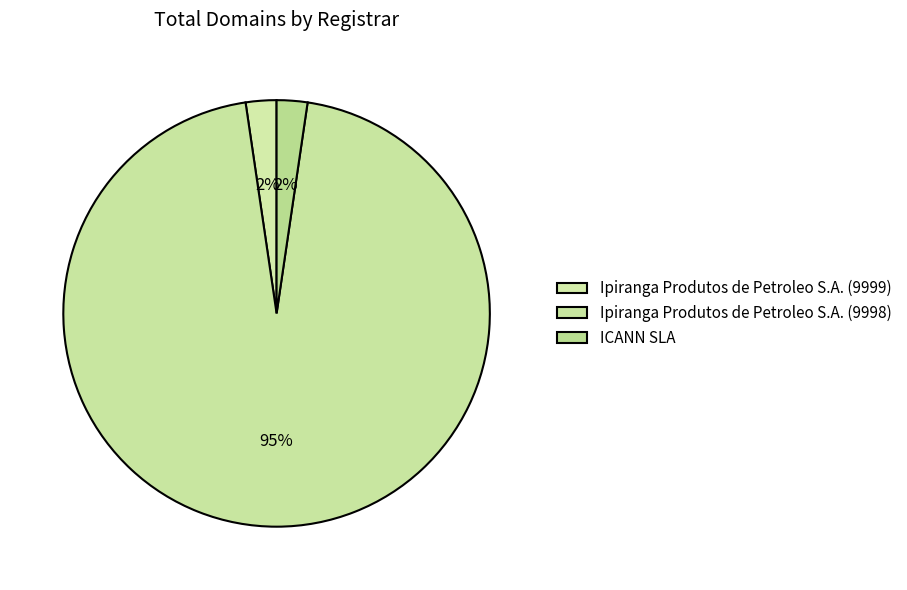

What is the total percentage of ICANN SLA and Ipiranga Produtos de Petroleo S.A. (9998)?

97.7%